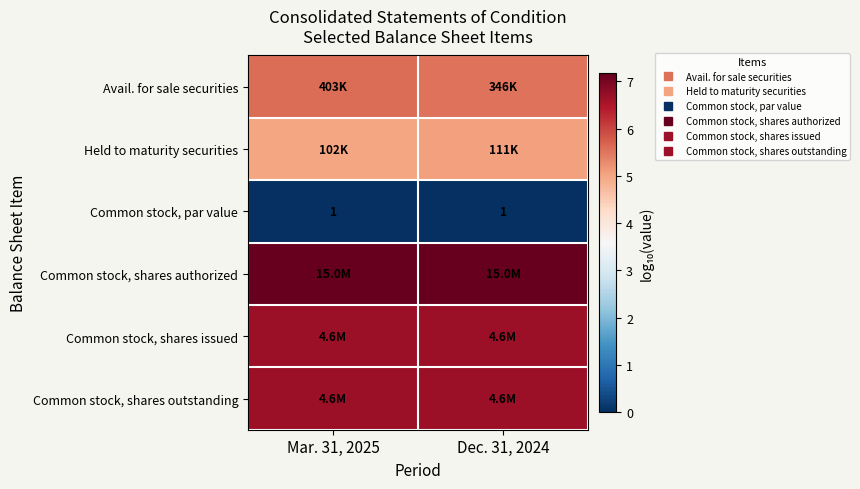

What is the spread (max minus min) of values at Dec. 31, 2024?

7.2